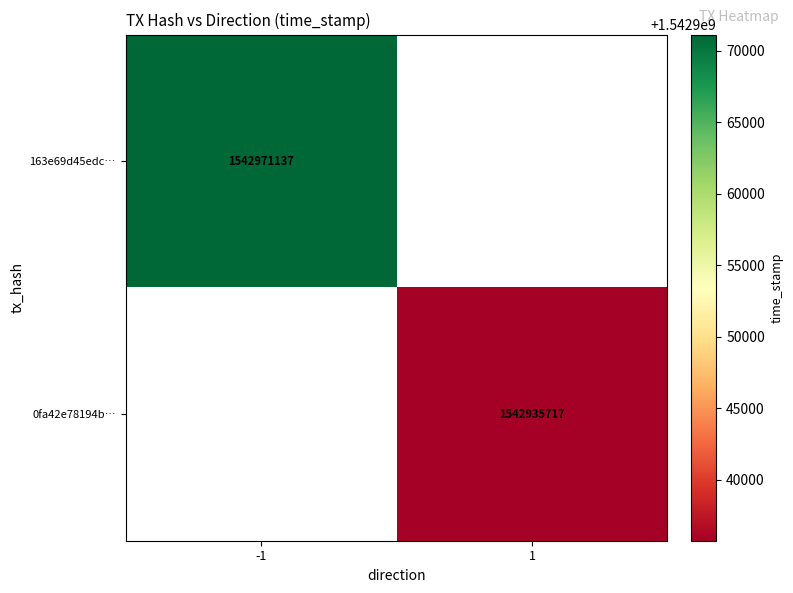

The 163e69d45edc… series shows 1048657220.3 at -1. True or false?

False